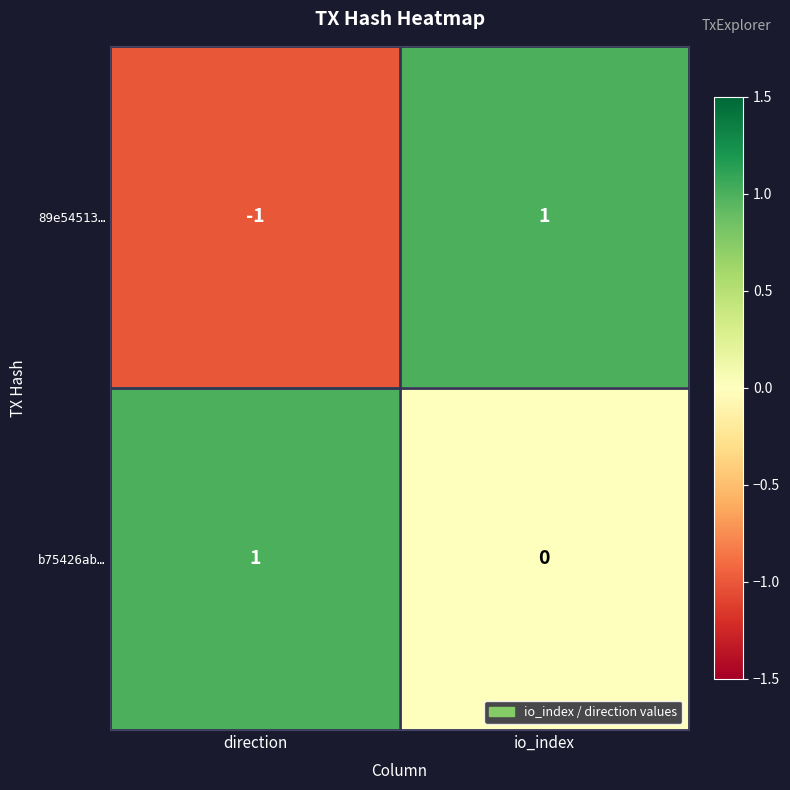

Is it true that b75426ab… equals 1 at direction?

True